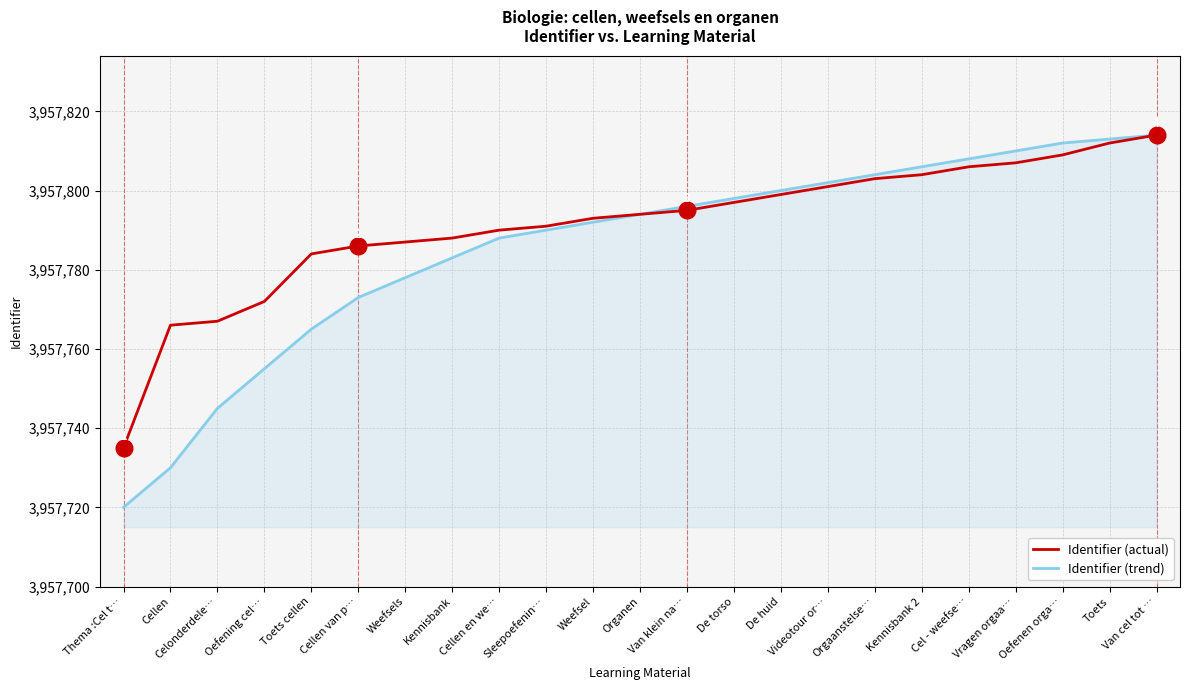

Between Oefening cel… and Van cel tot …, which series saw the biggest shift?

Identifier (trend)